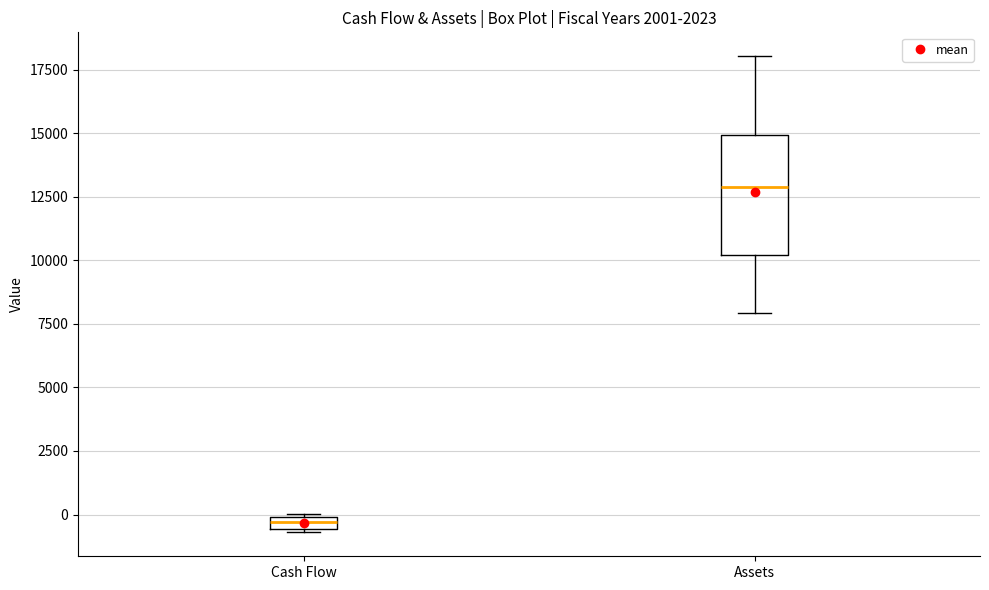

Which box's median line is the lowest?

Cash Flow